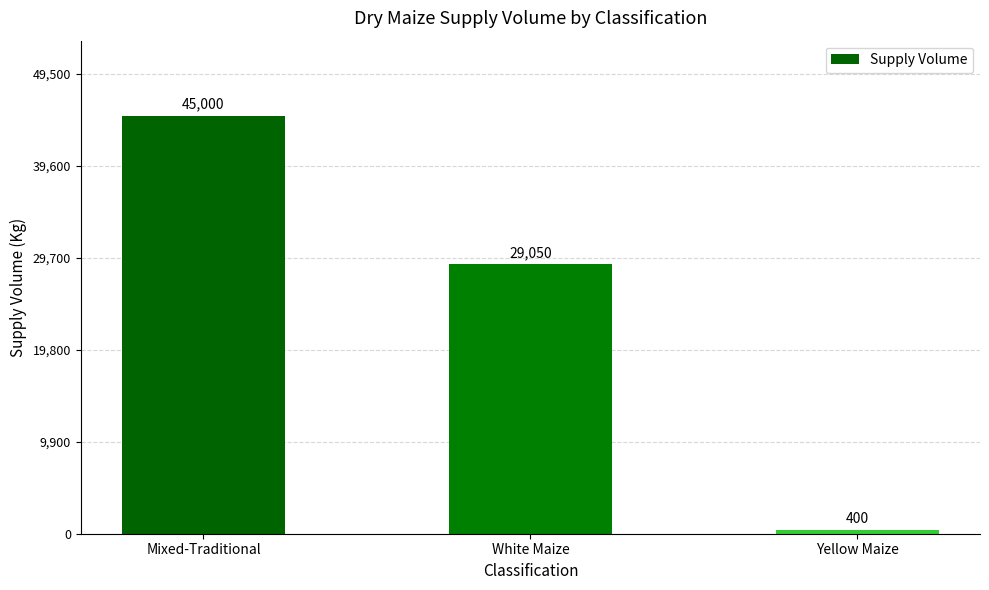

What is the minimum value shown in the chart?

400